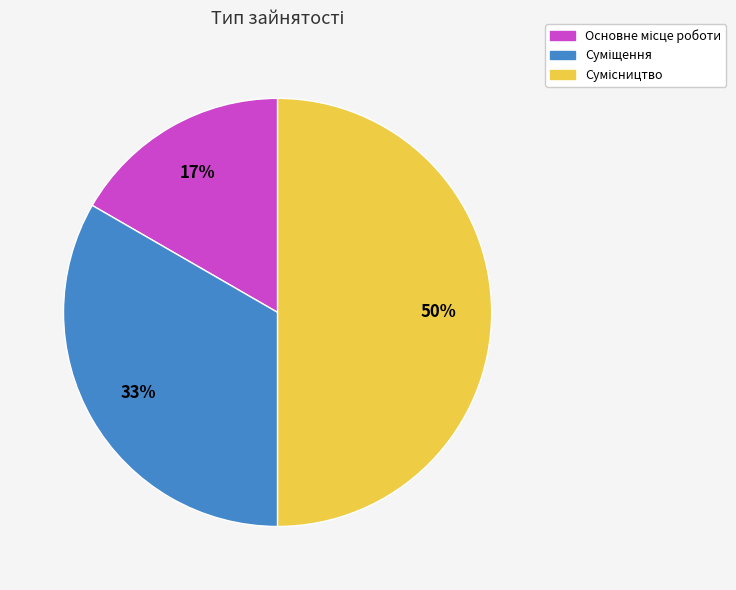

To the nearest percent, what is the average slice percentage?

33%